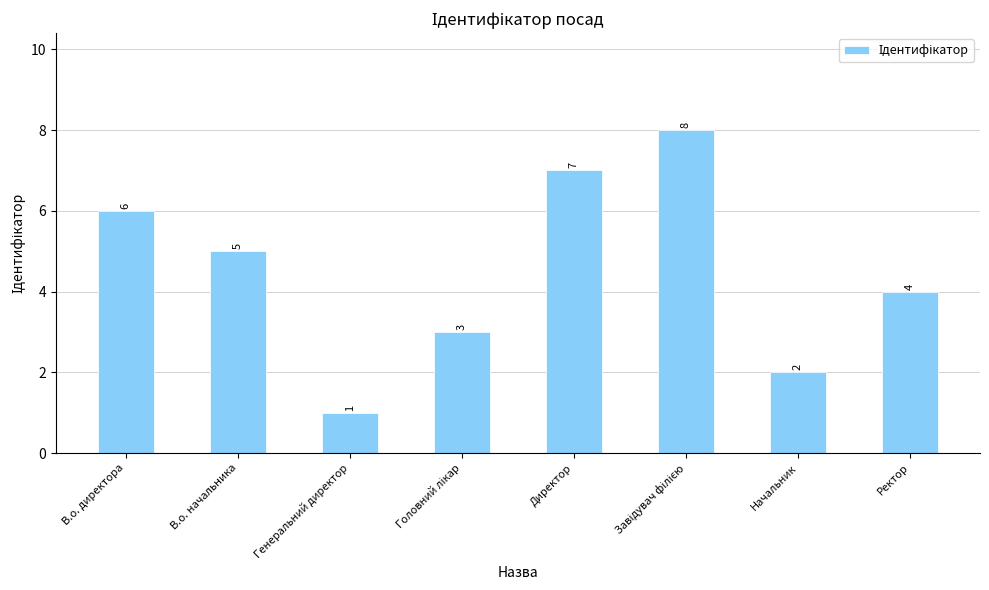

Which category has the lowest value across all series?

Генеральний директор